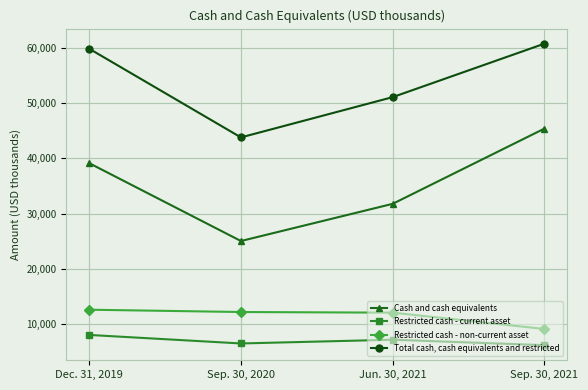

What is the difference between the highest and lowest values at Sep. 30, 2021?

54516